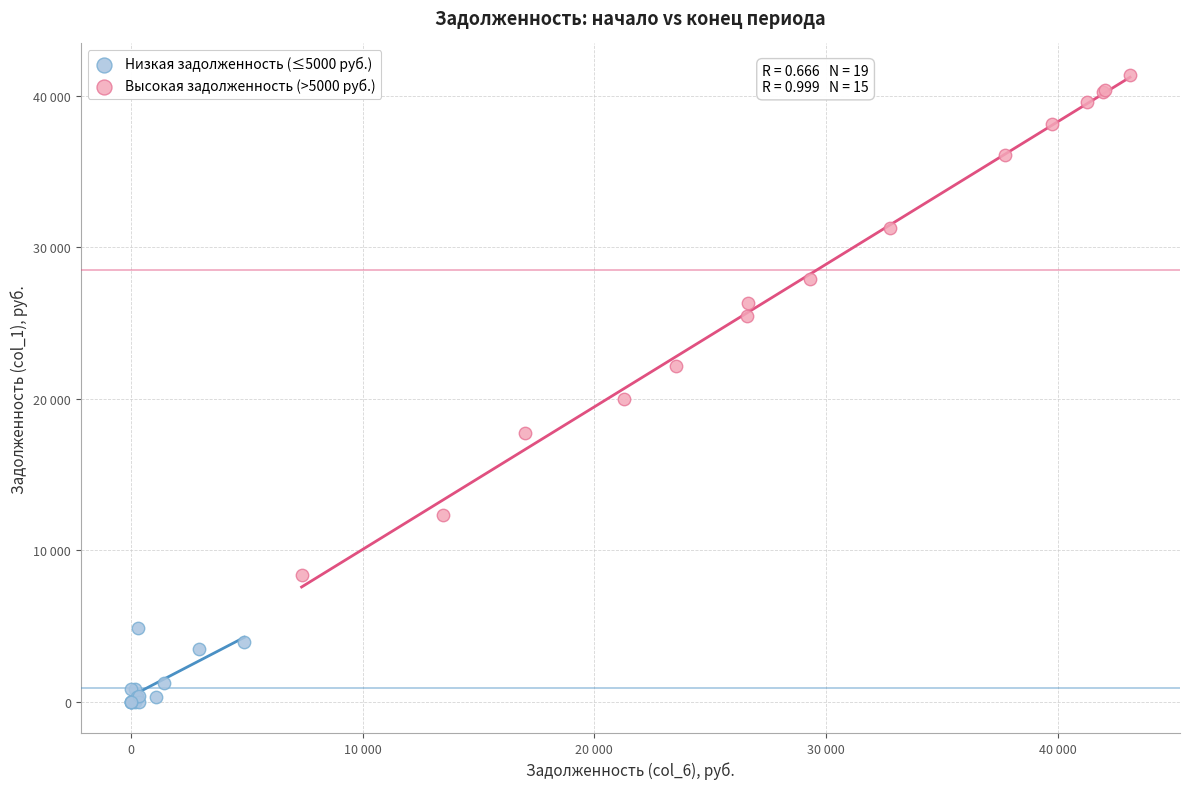

Which series reaches the maximum Y coordinate?

Высокая задолженность (>5000 руб.)